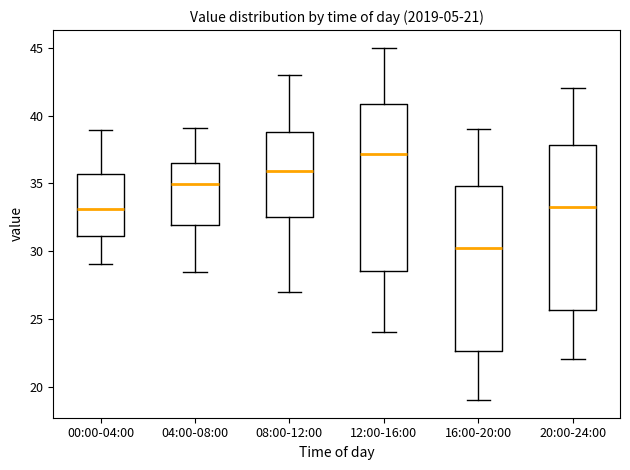

Reading left to right, transcribe this box plot: for each box, give where its median line is, the range the box spans, and where its two whiskers end, as read against the y-axis. The values are not printed on the chart, so give them approximately, as read against the axis.

00:00-04:00: median 33.0, box 31.0 to 35.5, whiskers 29.0 to 39.0
04:00-08:00: median 35.0, box 32.0 to 36.5, whiskers 28.5 to 39.0
08:00-12:00: median 36.0, box 32.5 to 39.0, whiskers 27.0 to 43.0
12:00-16:00: median 37.0, box 28.5 to 41.0, whiskers 24.0 to 45.0
16:00-20:00: median 30.0, box 22.5 to 35.0, whiskers 19.0 to 39.0
20:00-24:00: median 33.0, box 25.5 to 38.0, whiskers 22.0 to 42.0